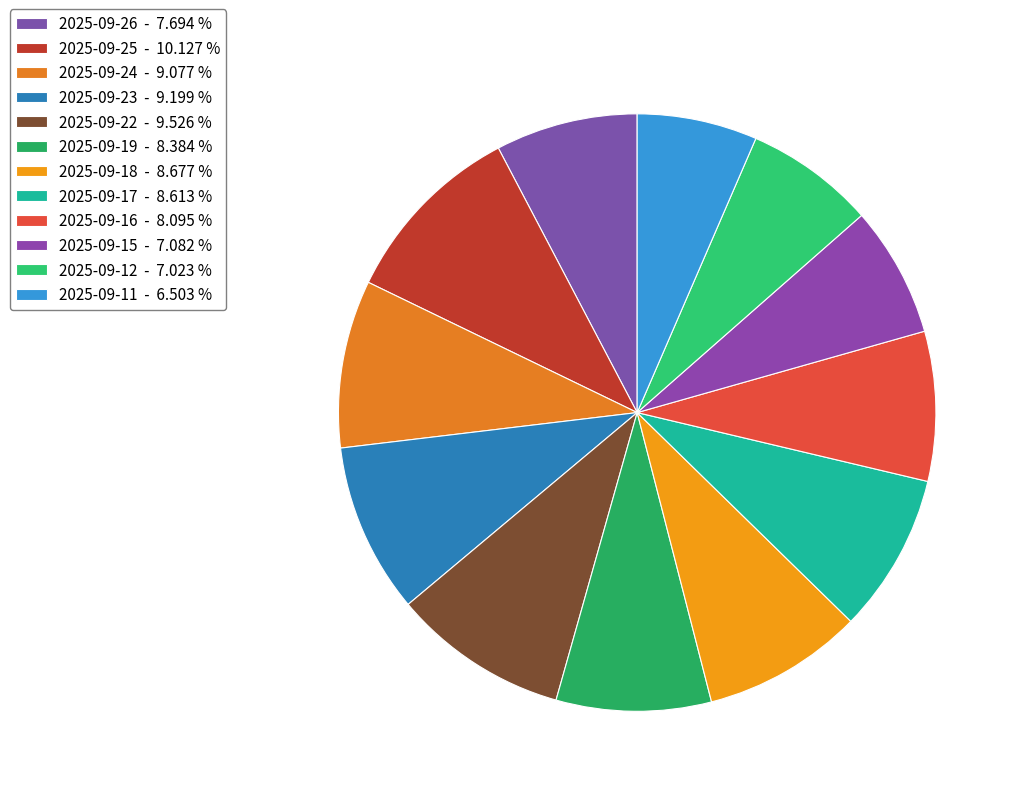

Is it true that 2025-09-15 is 7% of the pie?

True